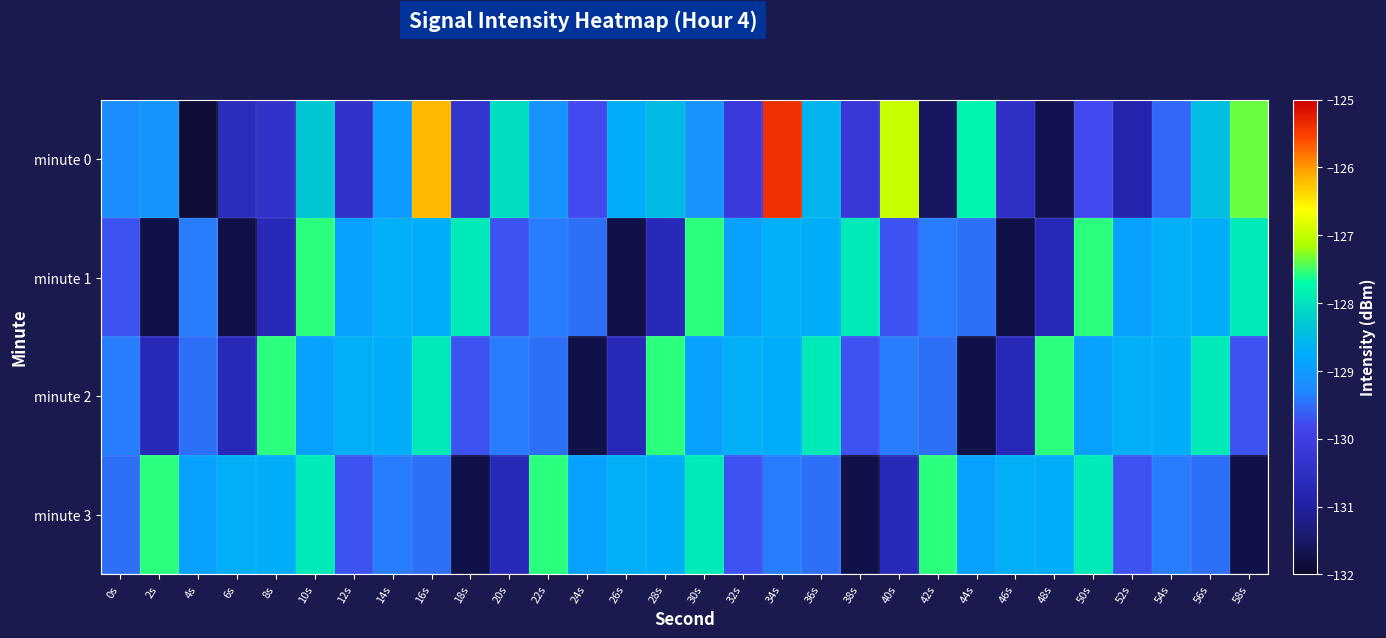

Reading left to right, extract all data points from this chart.

minute 0: 0s=-129.2	2s=-129.1	4s=-131.9	6s=-130.6	8s=-130.4	10s=-128.3	12s=-130.4	14s=-129.0	16s=-126.2	18s=-130.3	20s=-128.1	22s=-129.1	24s=-129.8	26s=-128.7	28s=-128.5	30s=-129.1	32s=-130.1	34s=-125.4	36s=-128.6	38s=-130.2	40s=-127.0	42s=-131.6	44s=-127.8	46s=-130.5	48s=-131.7	50s=-129.8	52s=-130.9	54s=-129.5	56s=-128.5	58s=-127.4
minute 1: 0s=-129.7	2s=-131.7	4s=-129.4	6s=-131.7	8s=-130.7	10s=-127.5	12s=-128.9	14s=-128.7	16s=-128.7	18s=-127.9	20s=-129.7	22s=-129.4	24s=-129.5	26s=-131.7	28s=-130.7	30s=-127.5	32s=-128.9	34s=-128.7	36s=-128.7	38s=-127.9	40s=-129.7	42s=-129.4	44s=-129.5	46s=-131.7	48s=-130.7	50s=-127.5	52s=-128.9	54s=-128.7	56s=-128.7	58s=-127.9
minute 2: 0s=-129.4	2s=-130.7	4s=-129.5	6s=-130.7	8s=-127.5	10s=-128.9	12s=-128.7	14s=-128.7	16s=-127.9	18s=-129.7	20s=-129.4	22s=-129.5	24s=-131.7	26s=-130.7	28s=-127.5	30s=-128.9	32s=-128.7	34s=-128.7	36s=-127.9	38s=-129.7	40s=-129.4	42s=-129.5	44s=-131.7	46s=-130.7	48s=-127.5	50s=-128.9	52s=-128.7	54s=-128.7	56s=-127.9	58s=-129.7
minute 3: 0s=-129.5	2s=-127.5	4s=-128.9	6s=-128.7	8s=-128.7	10s=-127.9	12s=-129.7	14s=-129.4	16s=-129.5	18s=-131.7	20s=-130.7	22s=-127.5	24s=-128.9	26s=-128.7	28s=-128.7	30s=-127.9	32s=-129.7	34s=-129.4	36s=-129.5	38s=-131.7	40s=-130.7	42s=-127.5	44s=-128.9	46s=-128.7	48s=-128.7	50s=-127.9	52s=-129.7	54s=-129.4	56s=-129.5	58s=-131.7